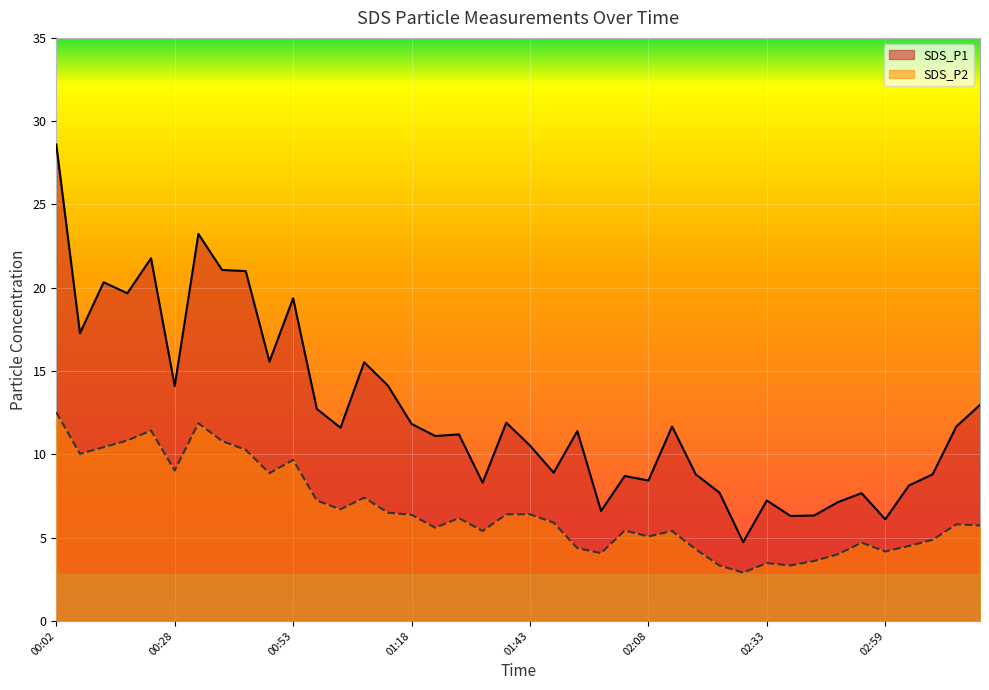

Where is SDS_P2 nearest to the value 7?

00:58